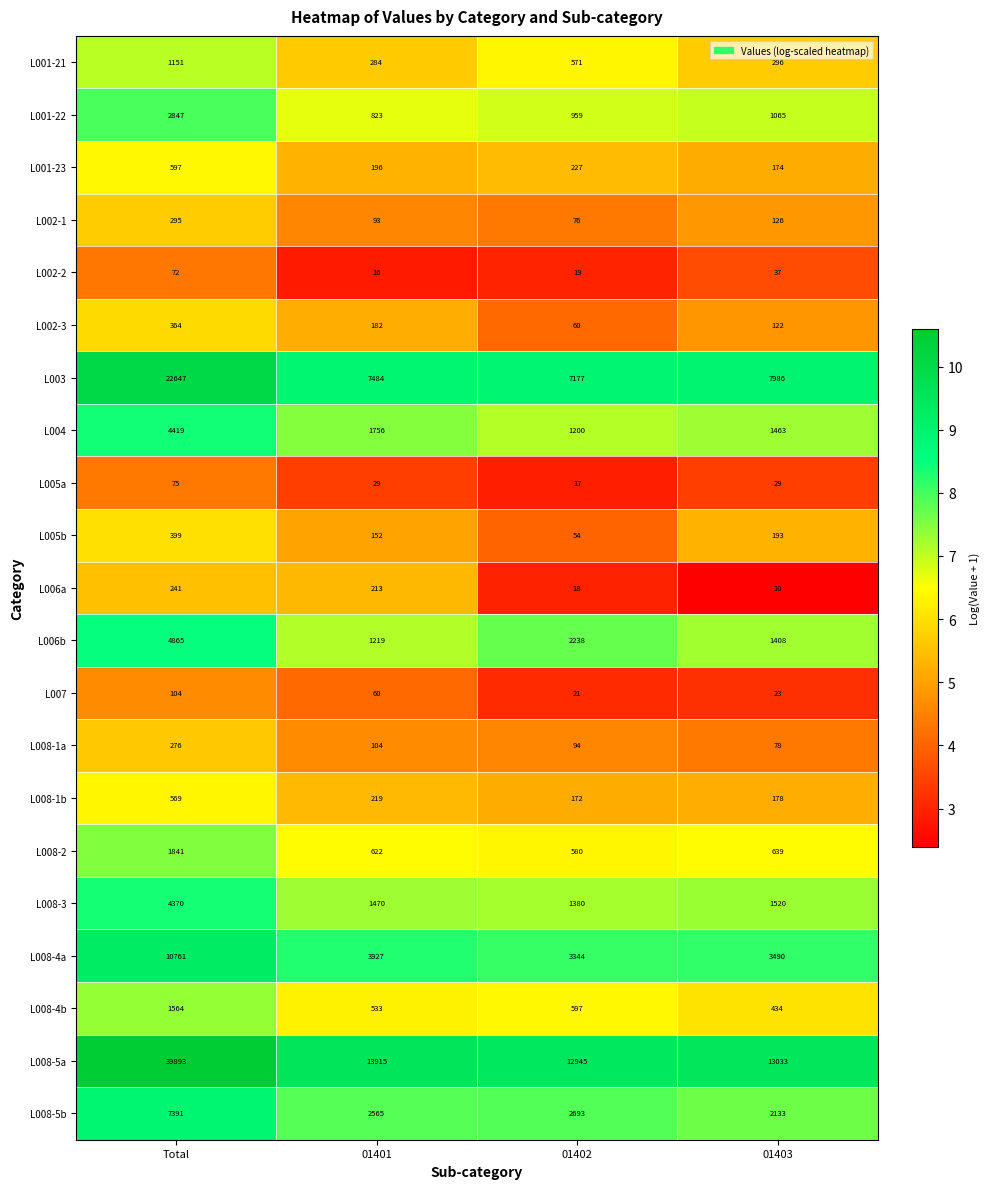

At 01402, list the series in order from largest to smallest.

L008-5a, L003, L008-4a, L008-5b, L006b, L008-3, L004, L001-22, L008-4b, L008-2, L001-21, L001-23, L008-1b, L008-1a, L002-1, L002-3, L005b, L007, L002-2, L006a, L005a